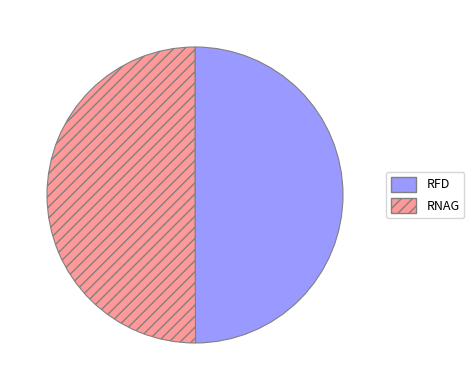

Is the sum of RFD and RNAG greater than half?

Yes